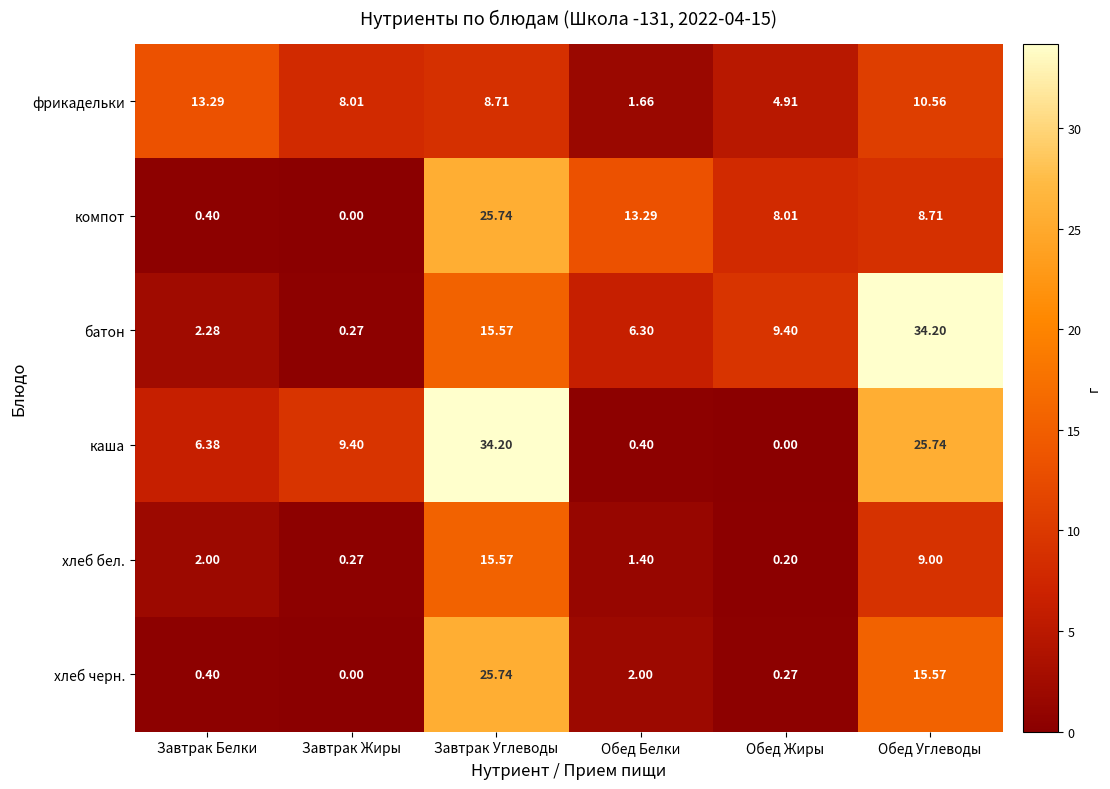

At which label does хлеб черн. reach its minimum?

Завтрак Жиры